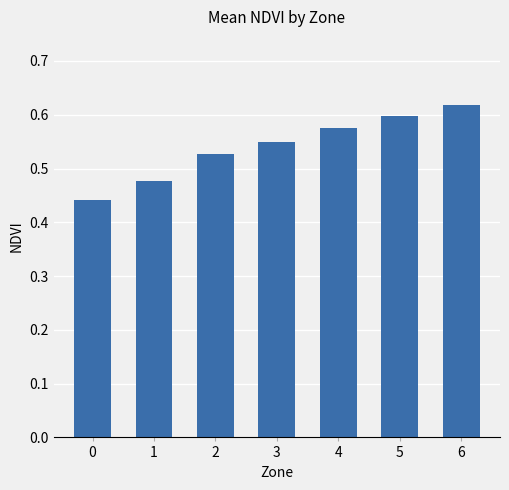

Is it true that the value at 2 is 0.2?

False